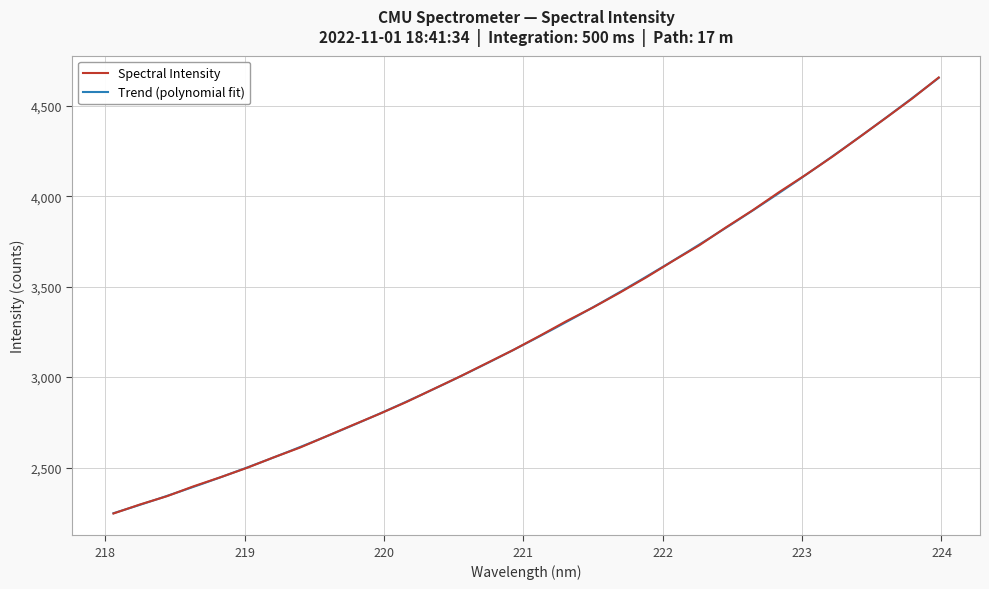

What is the difference between the maximum and minimum values?

2411.4